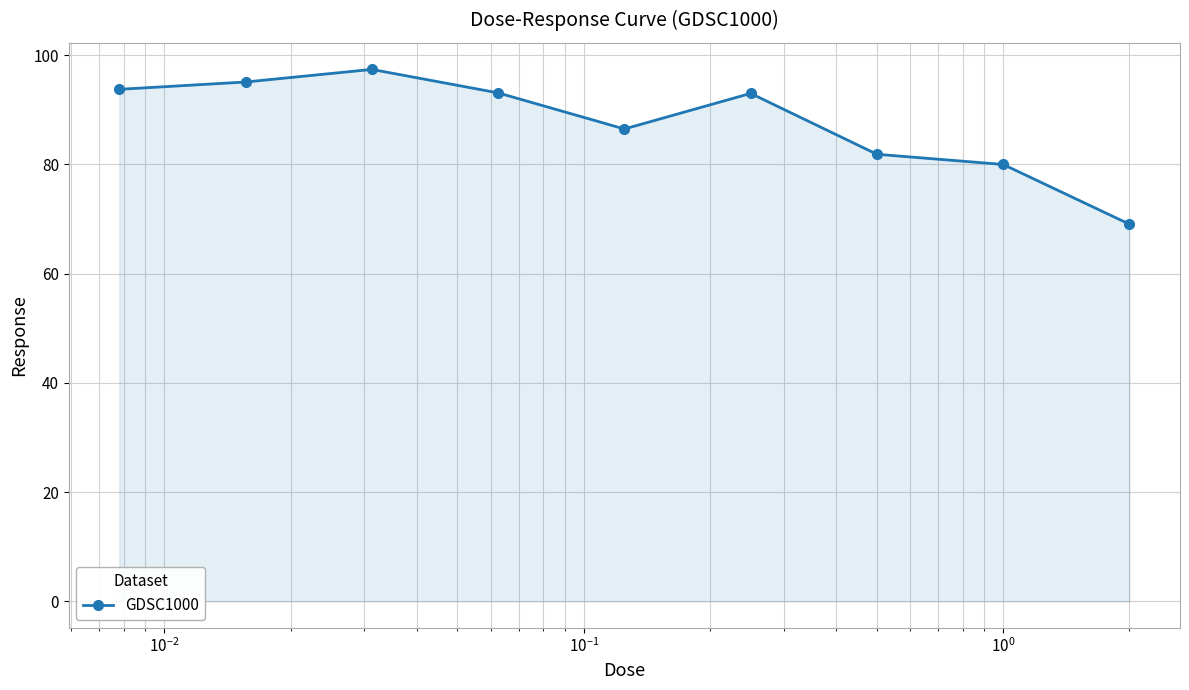

How many interior local peaks (higher than both neighbors) does the data have?

2